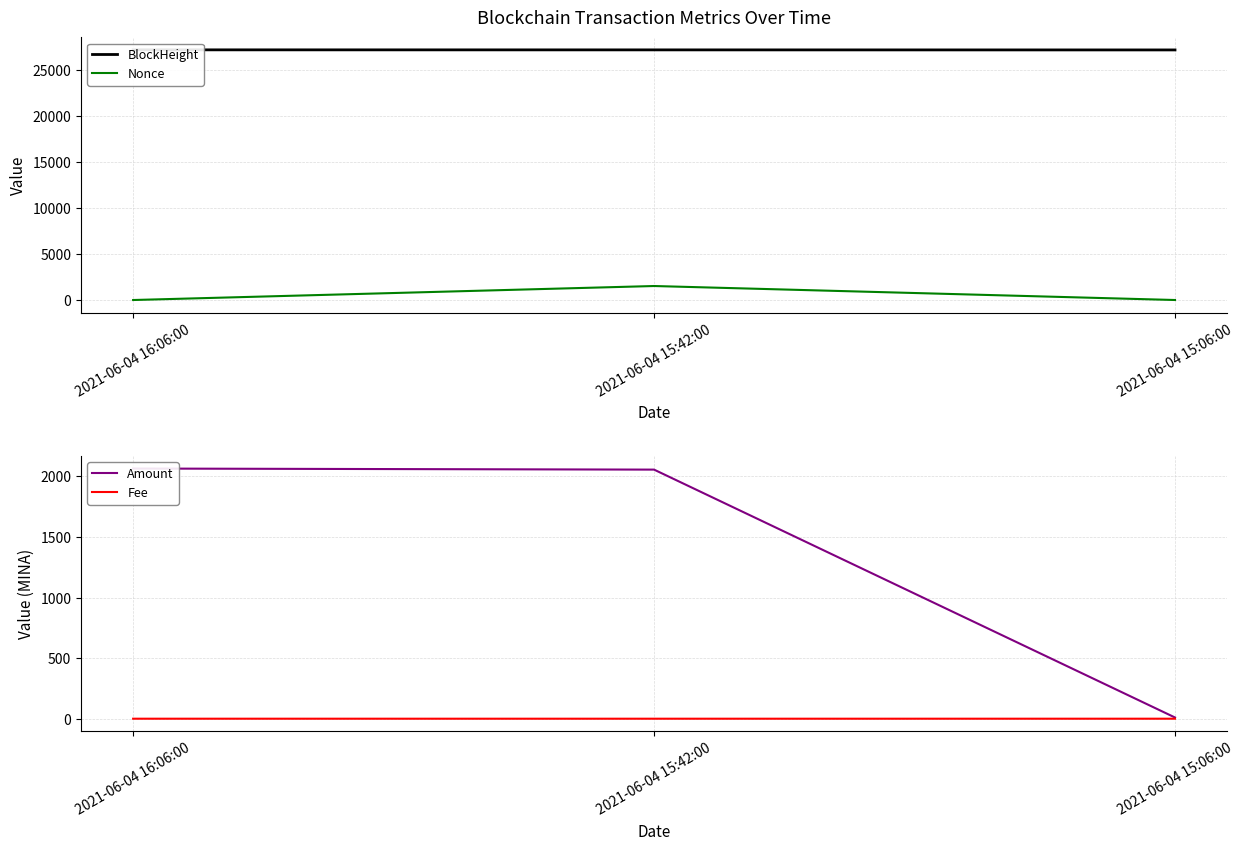

How many lines are shown in the chart?

4